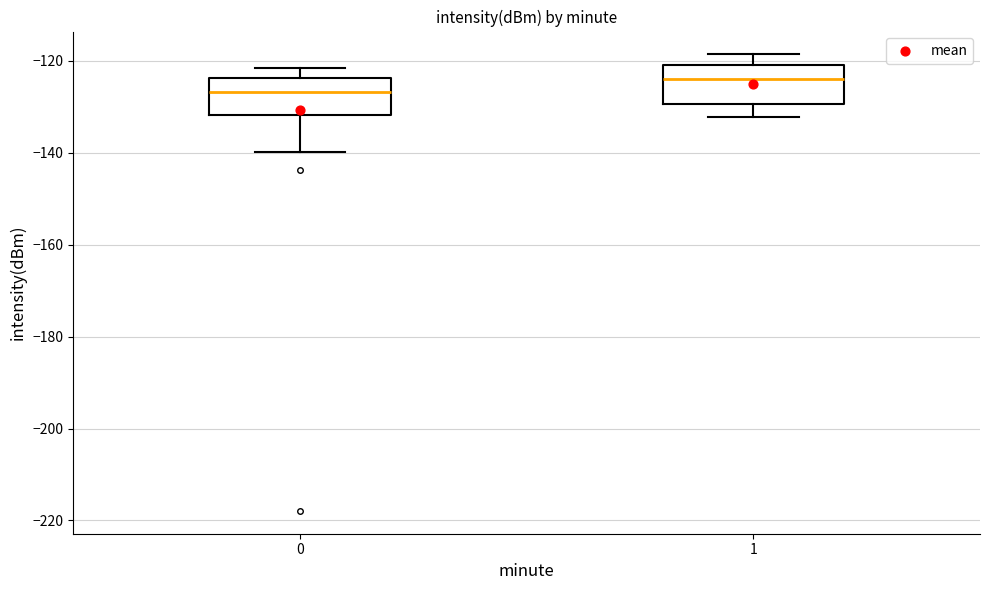

Which box has the lowest median line?

0